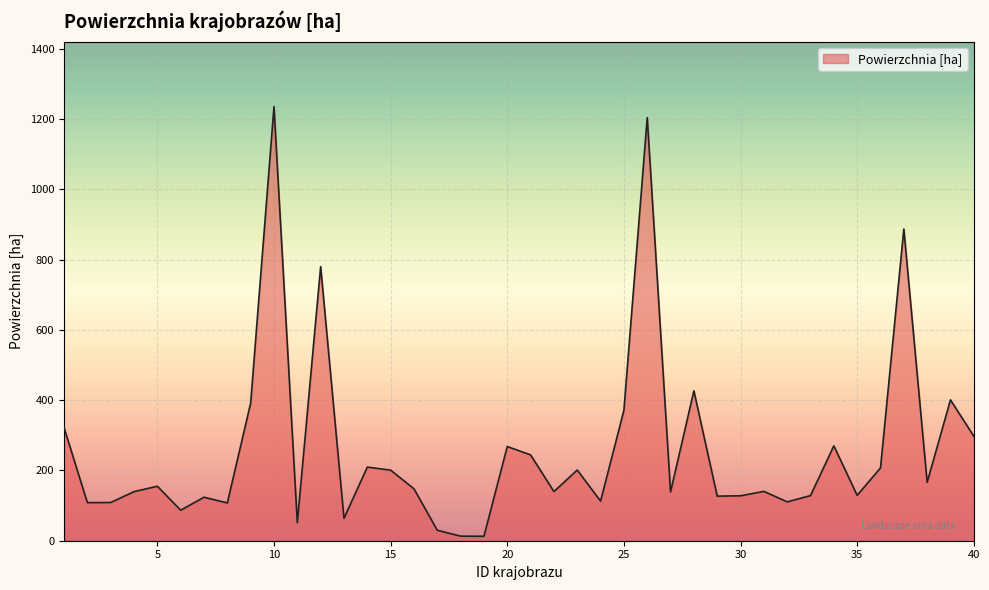

What is the difference between the second highest and minimum values?

1191.6